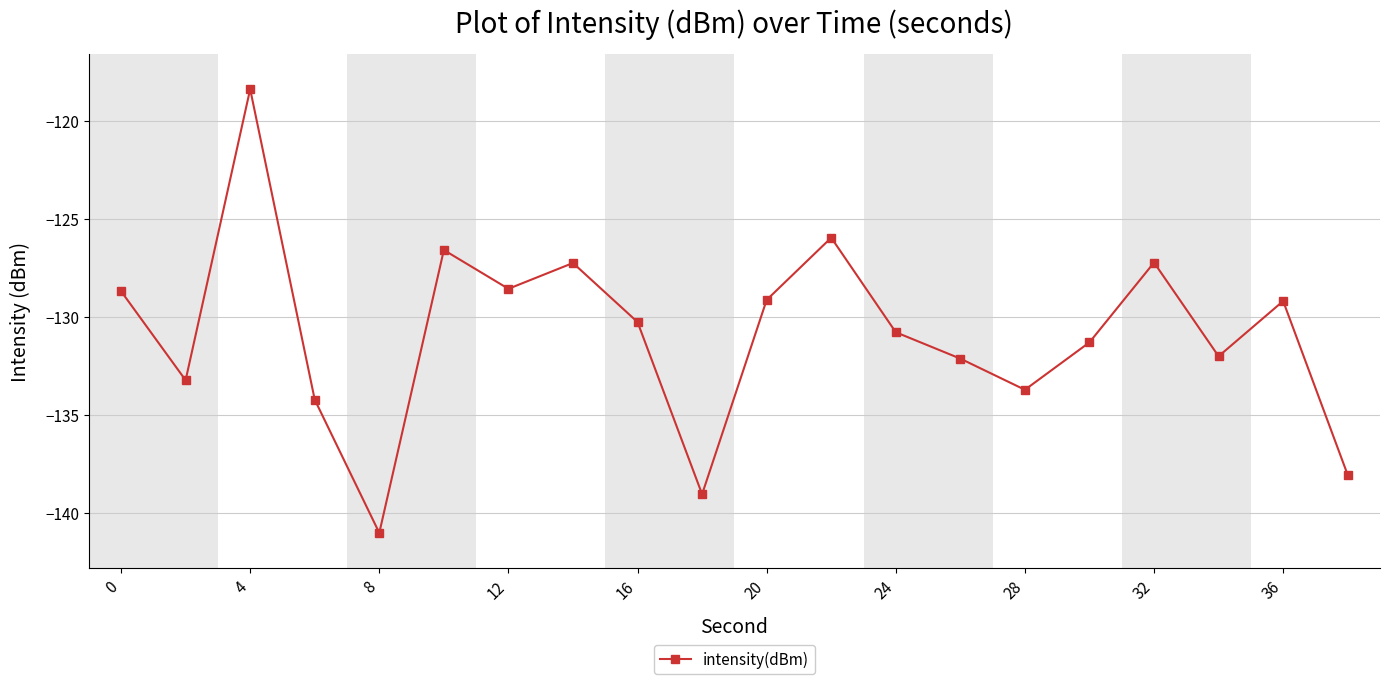

What is the maximum value shown in the chart?

-118.4